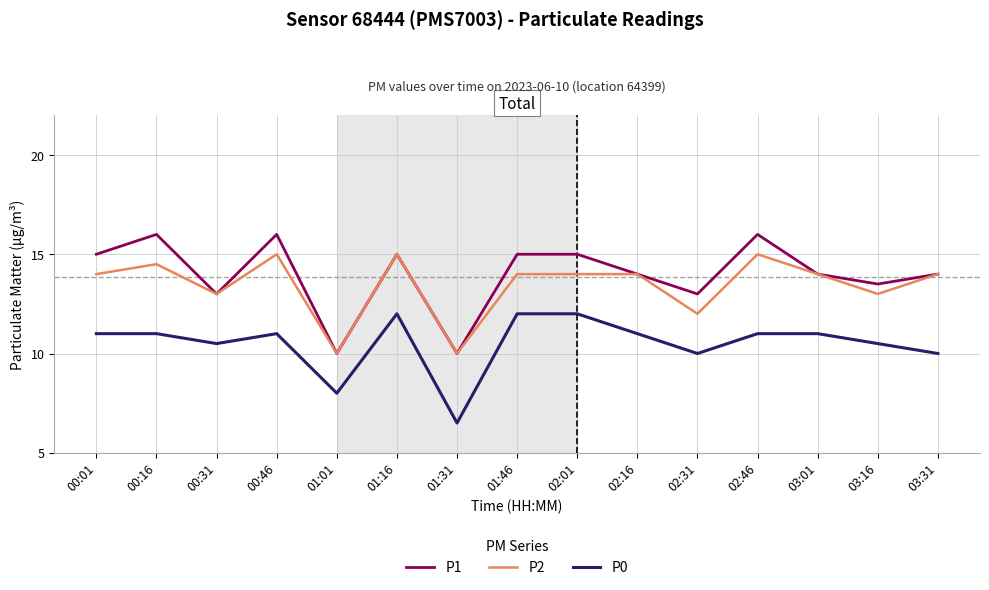

What position from the left is 02:31?

11